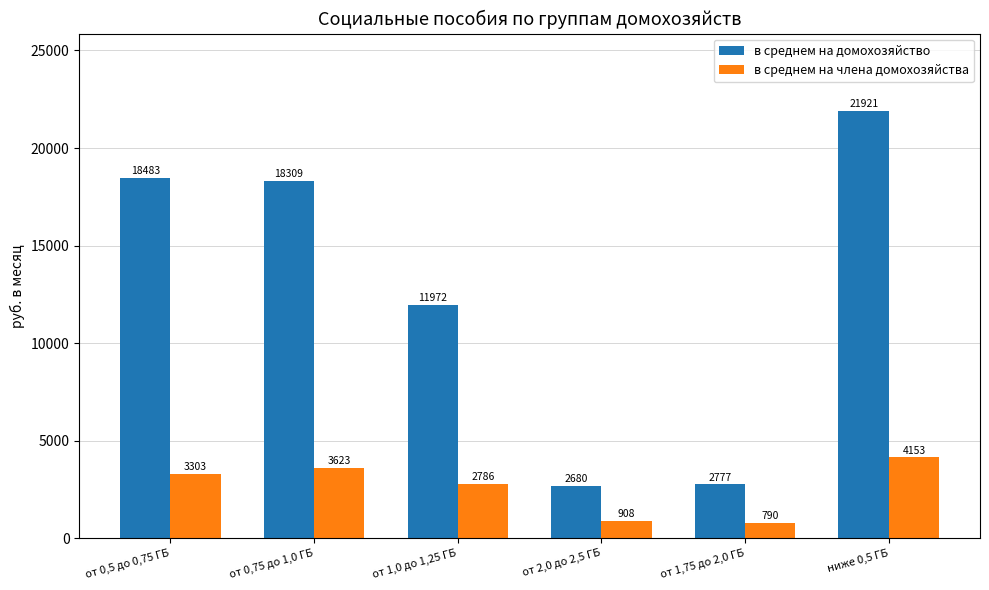

How many data points in в среднем на члена домохозяйства are above 3302?

3